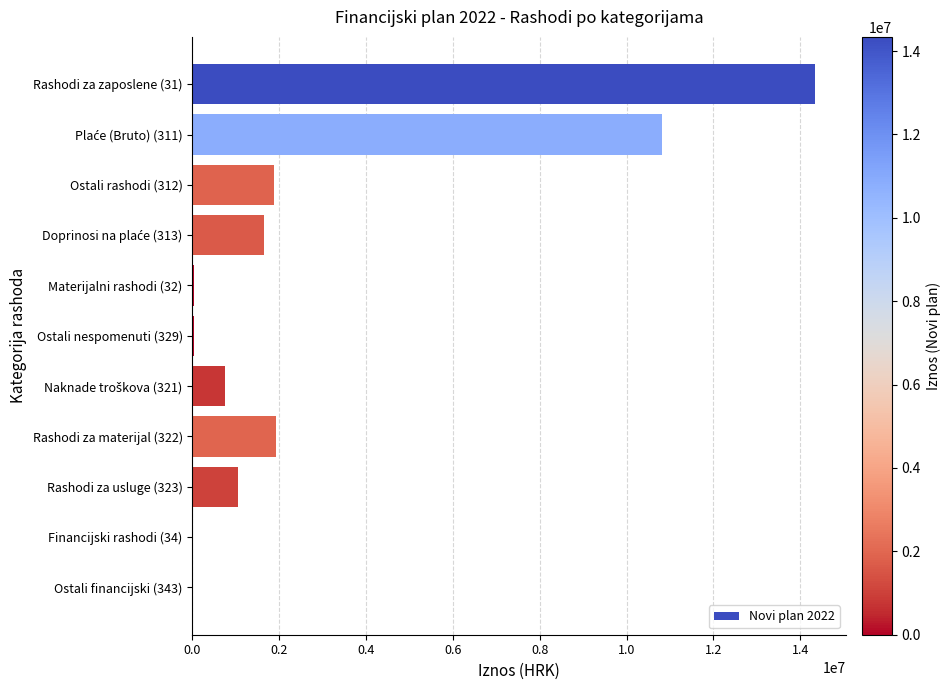

What is the change in value from Rashodi za zaposlene (31) to Ostali rashodi (312)?

-12458160